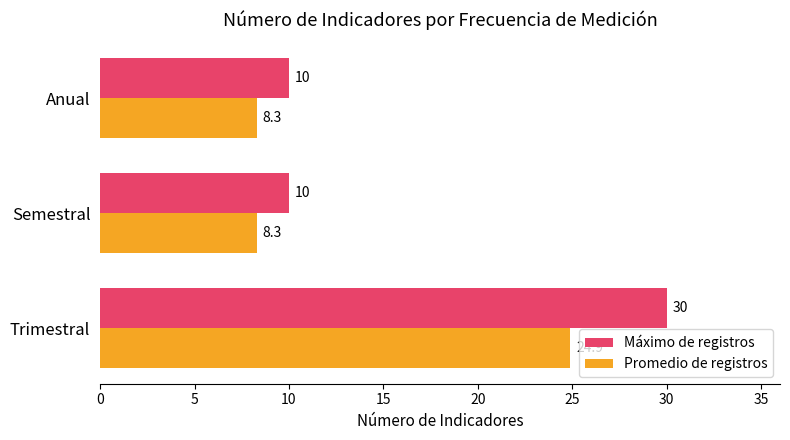

At Anual, list the series in order from smallest to largest.

Promedio de registros, Máximo de registros